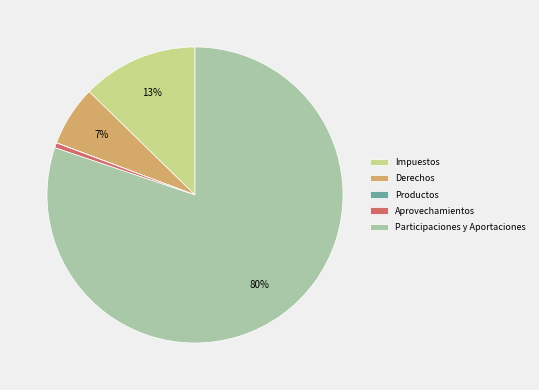

Which category has the biggest portion of the pie?

Participaciones y Aportaciones